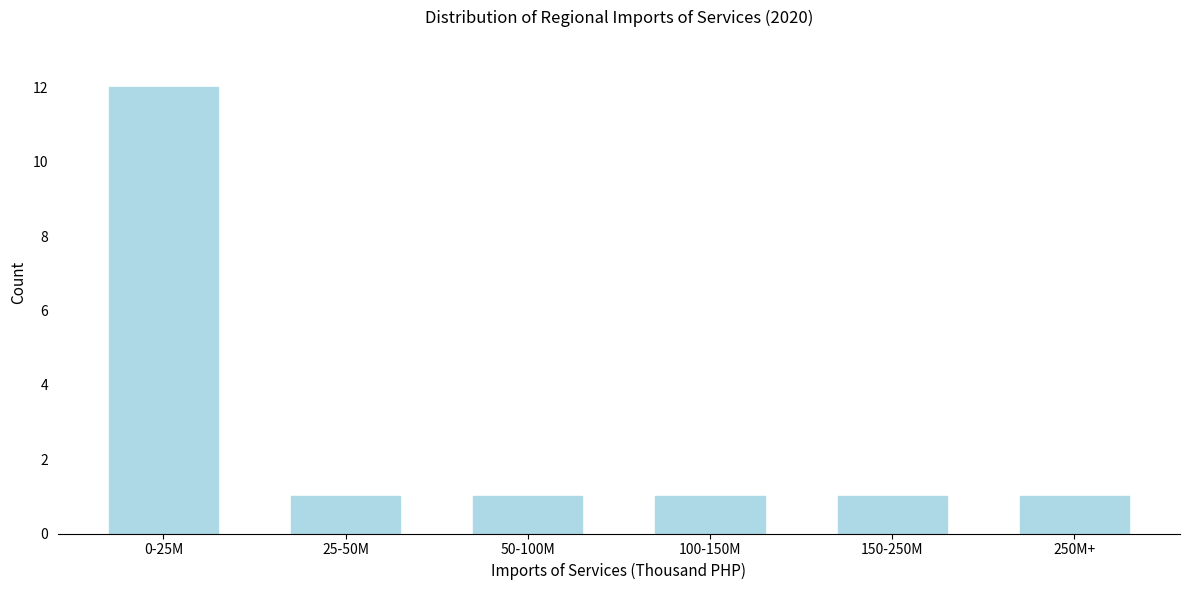

Reading right to left, list all the values displayed in this chart.

250M+=1	150-250M=1	100-150M=1	50-100M=1	25-50M=1	0-25M=12